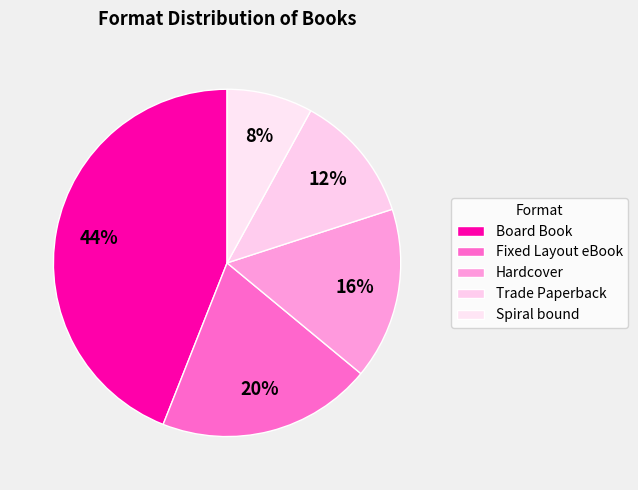

Between Spiral bound and Trade Paperback, which is larger?

Trade Paperback